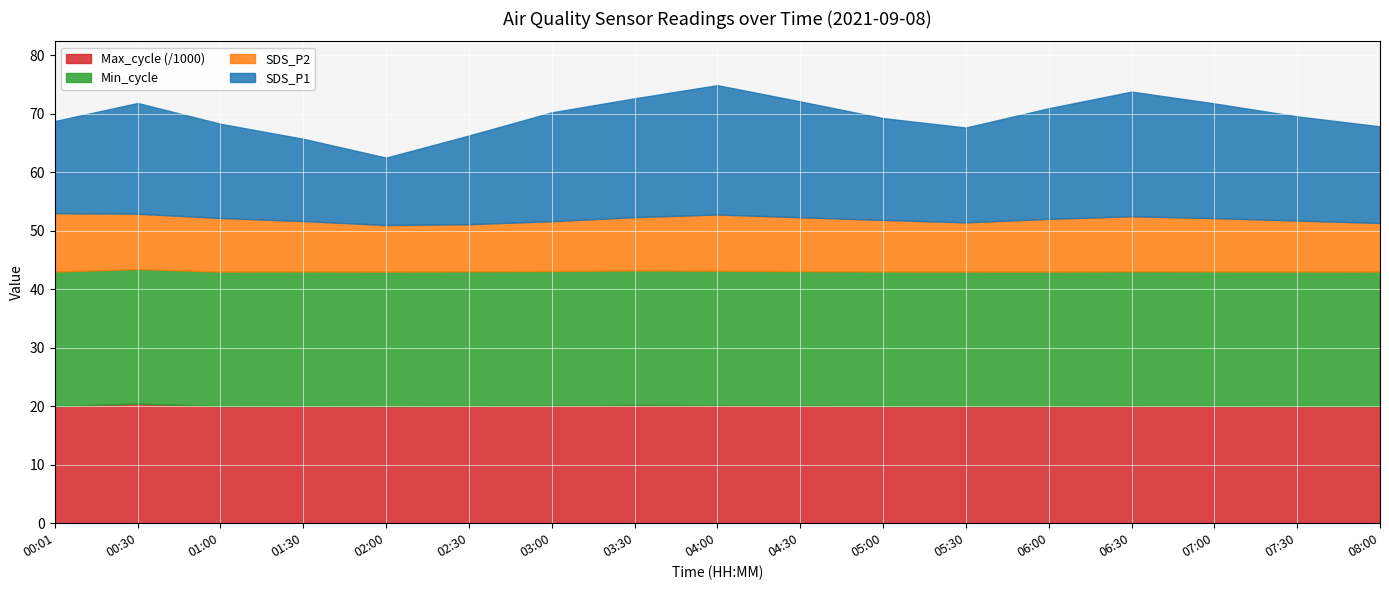

True or false: Max_cycle has more than 0 interior local peaks.

True